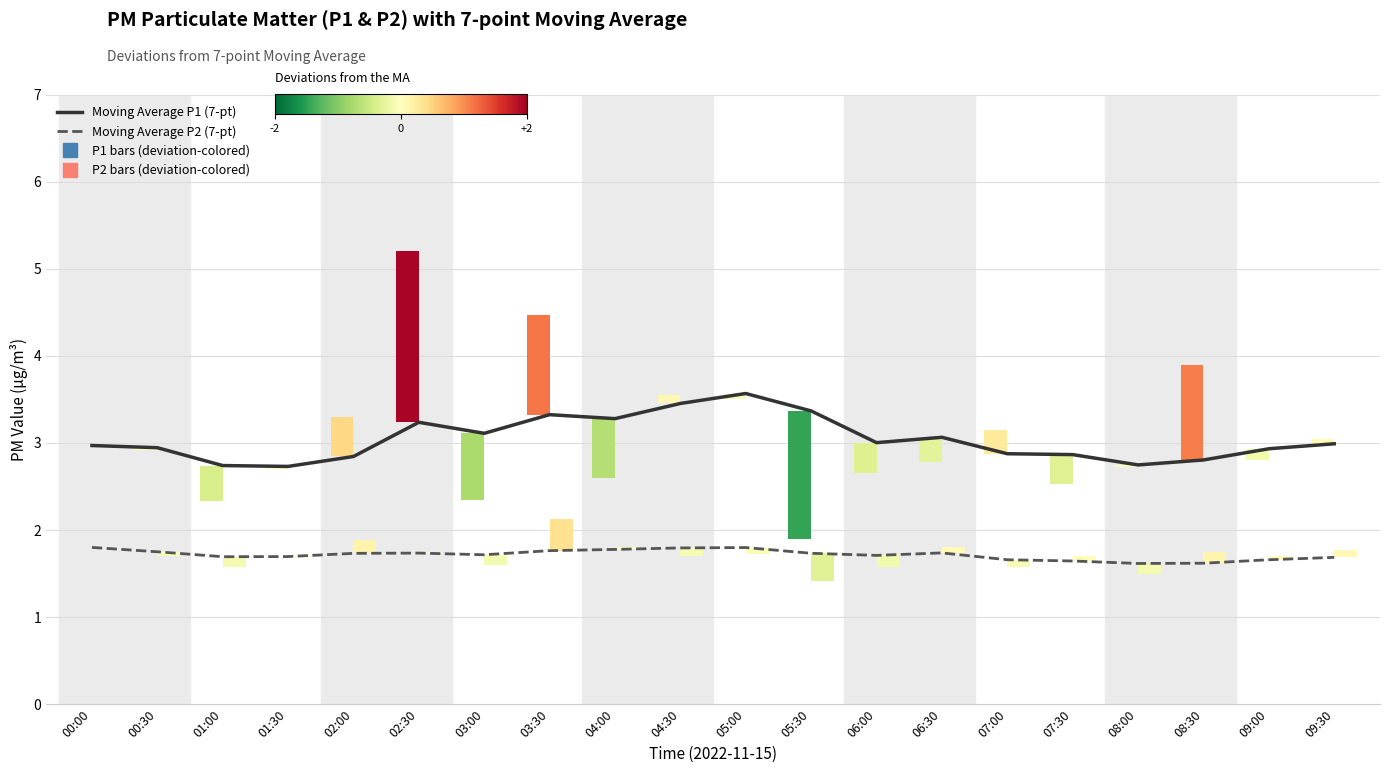

What position from the left is 07:00?

15